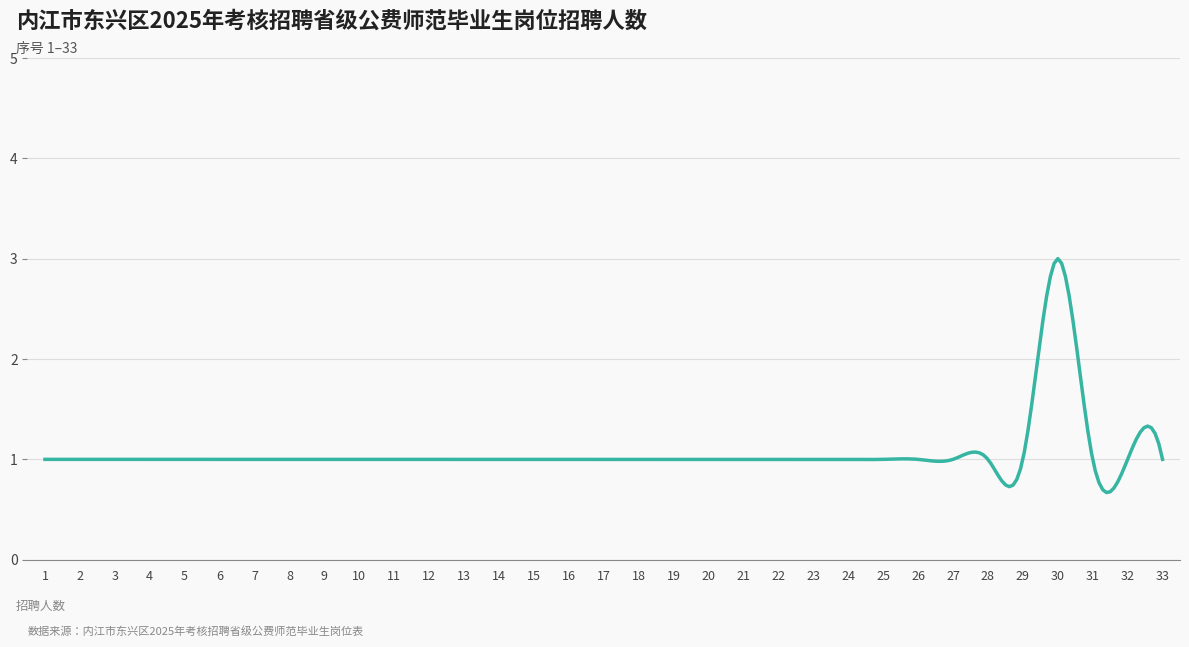

What is the difference between the maximum and minimum values?

2.3